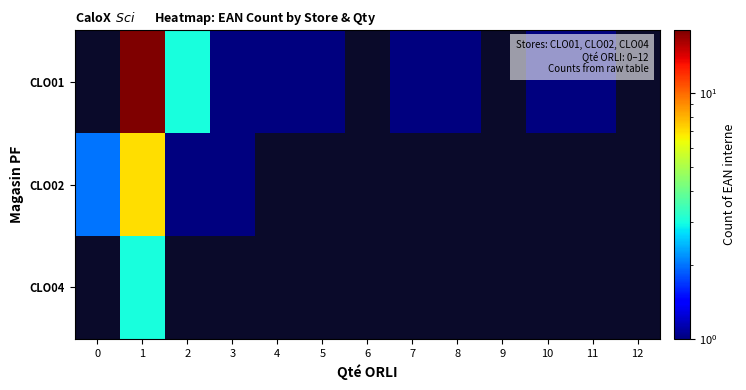

List the series in order of their peak value, highest first.

CLO01, CLO02, CLO04